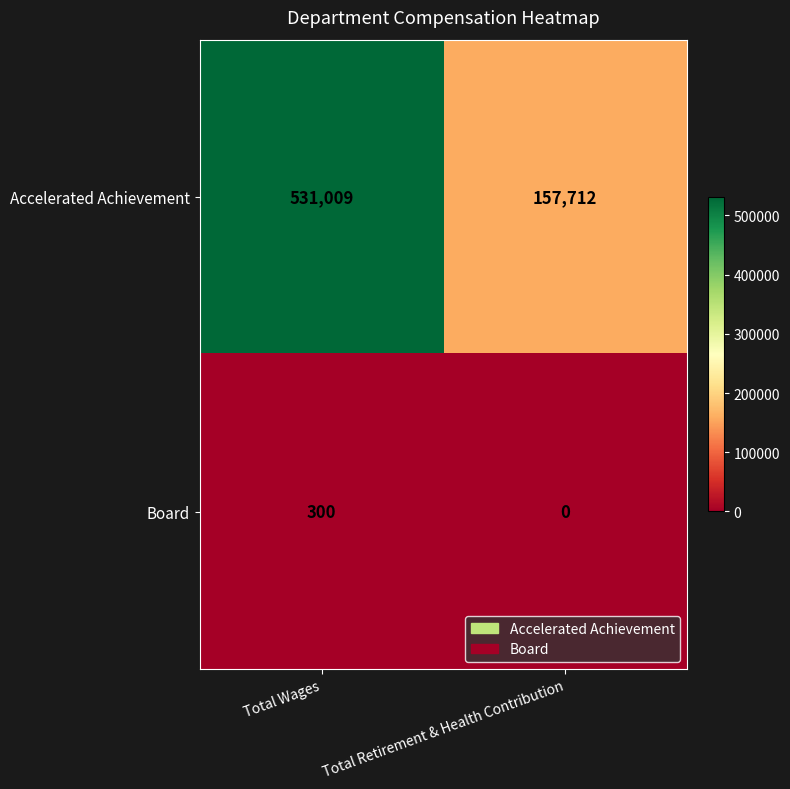

At which label does Accelerated Achievement reach its peak?

Total Wages